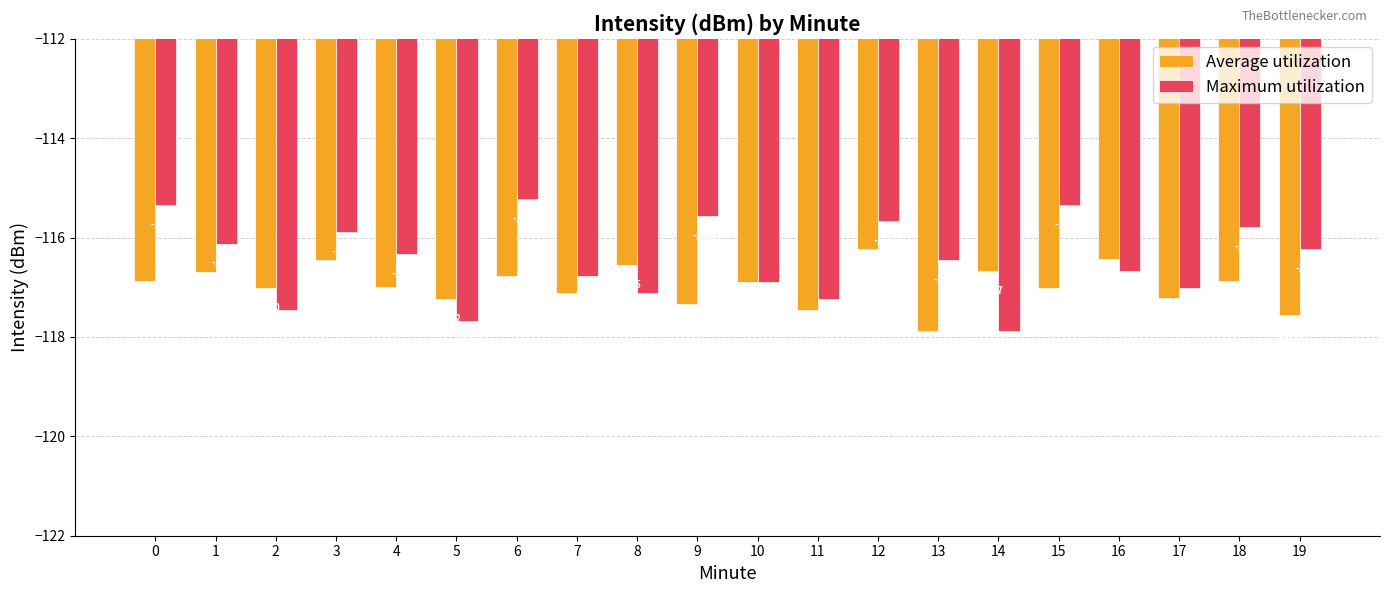

List the series in order of their overall mean, lowest first.

Average utilization, Maximum utilization